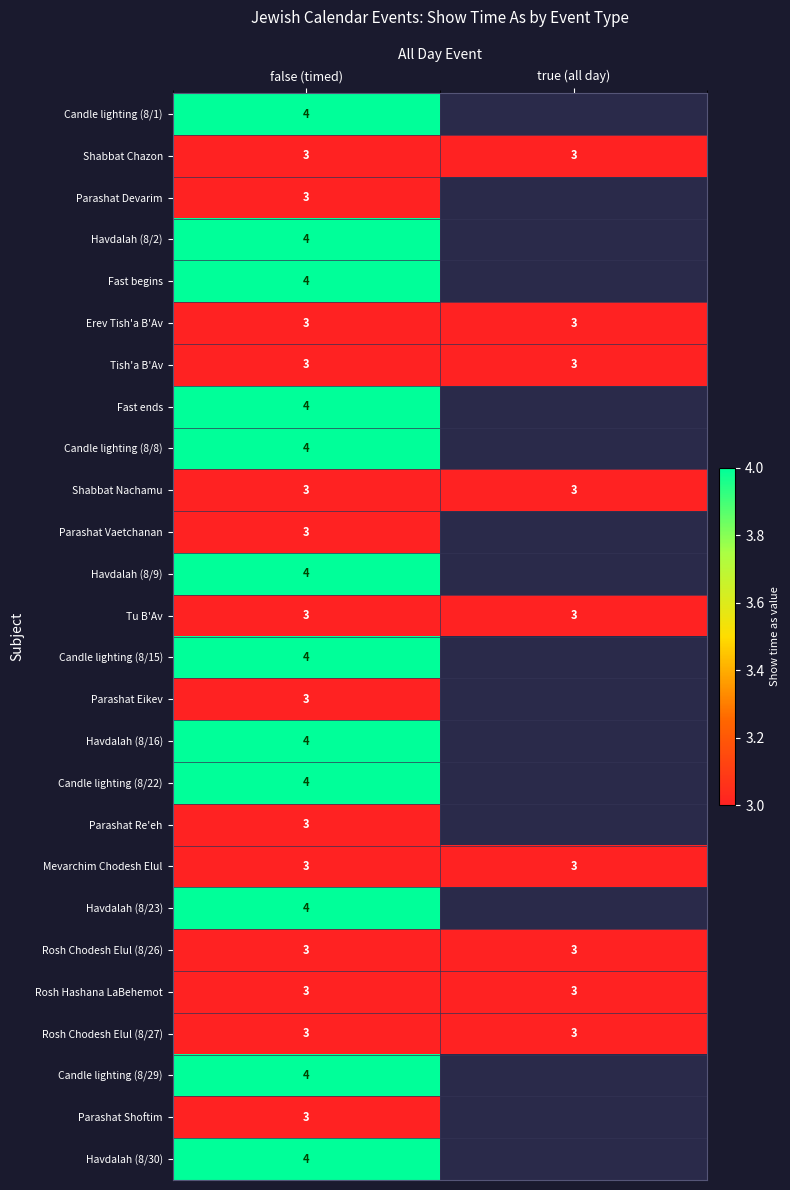

True or false: Candle lighting (8/15) has a value of 2.6 at false (timed).

False